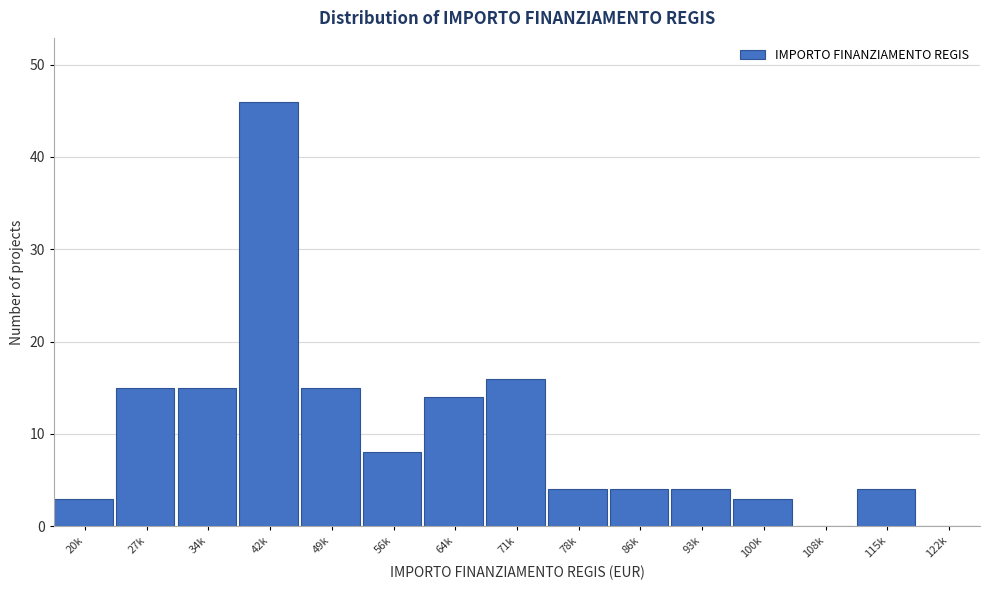

Reading left to right, list all the values displayed in this chart.

20k=3	27k=15	34k=15	42k=46	49k=15	56k=8	64k=14	71k=16	78k=4	86k=4	93k=4	100k=3	108k=0	115k=4	122k=0